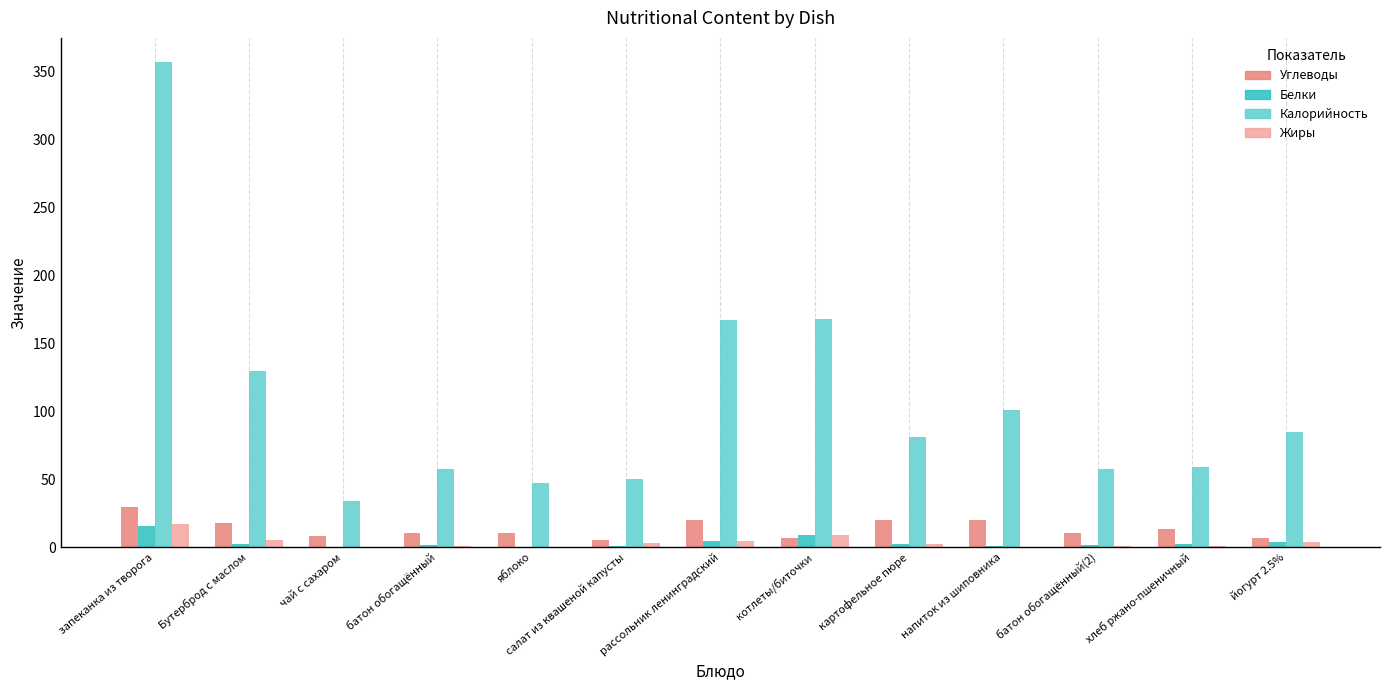

What is the maximum value for Белки?

15.5